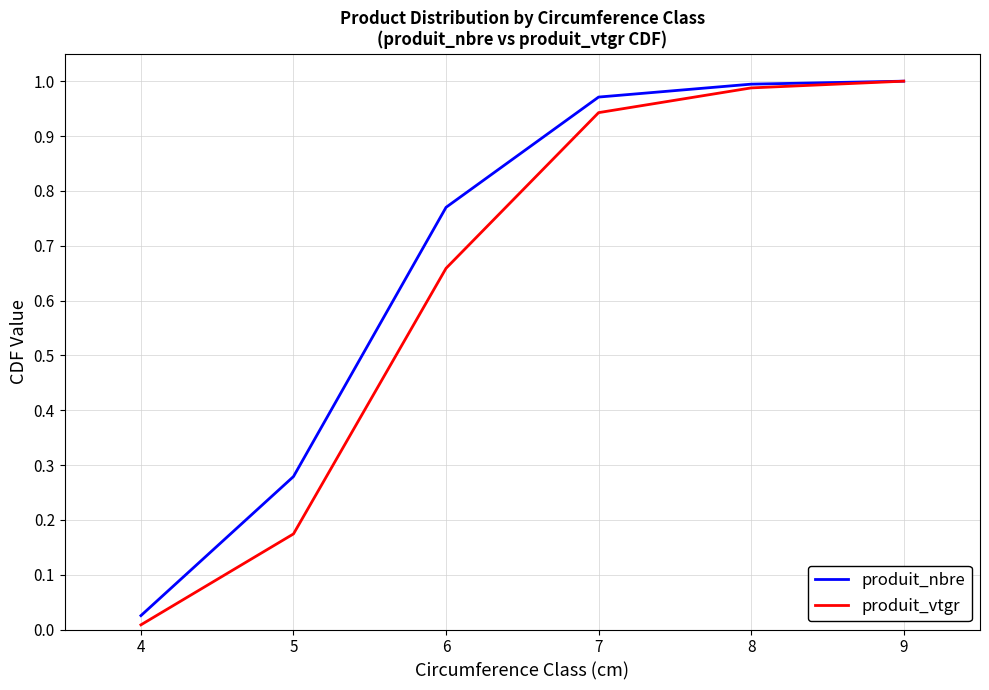

The value of produit_vtgr at 4 is 0.1. True or false?

False